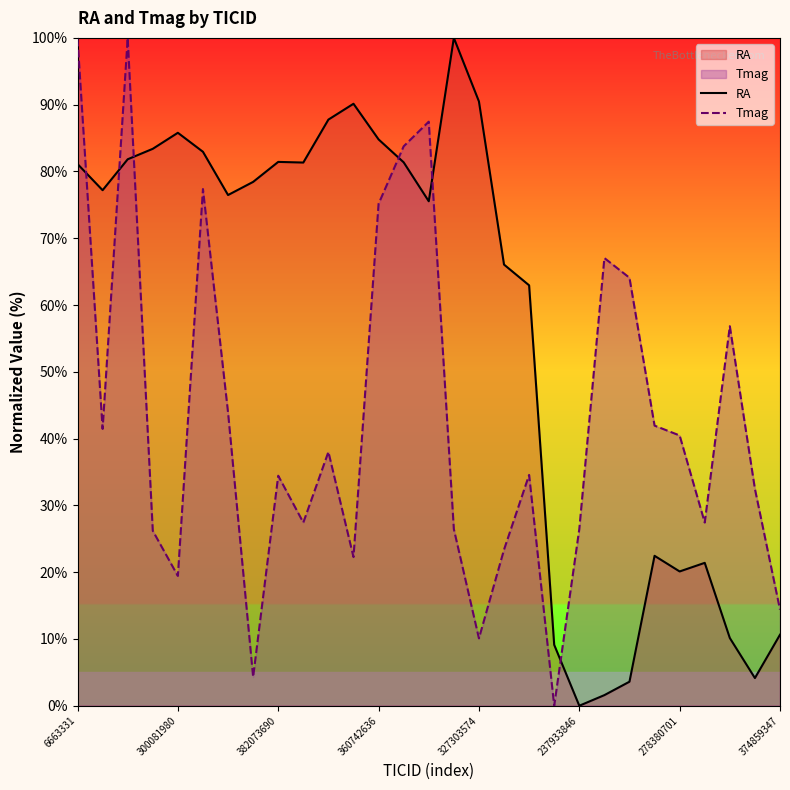

The value of Tmag at 237933846 is 45.3. True or false?

False